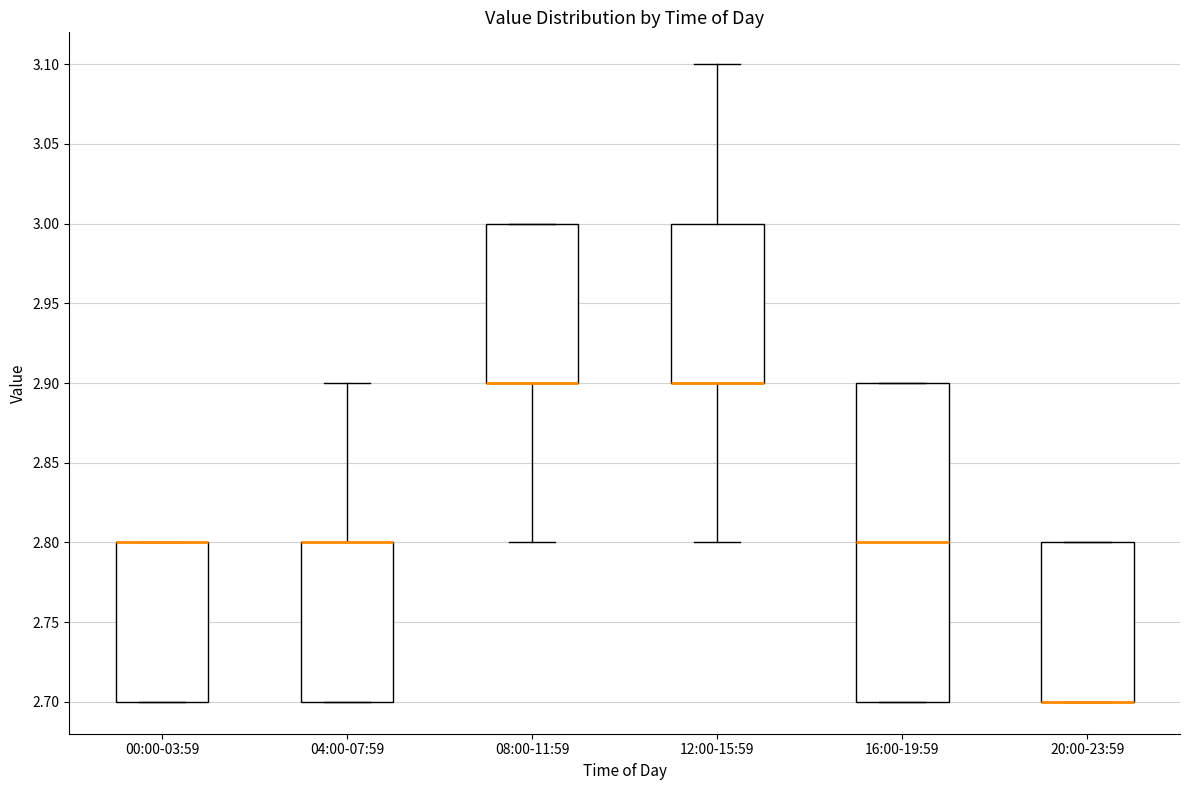

Reading left to right, read every box against the y-axis: the position of its median line, the range the box covers, and the ends of its whiskers. The values are not printed on the chart, so give them approximately, as read against the axis.

00:00-03:59: median 2.8 (drawn on the box's upper edge), box 2.7 to 2.8, whiskers 2.7 to 2.8
04:00-07:59: median 2.8 (drawn on the box's upper edge), box 2.7 to 2.8, whiskers 2.7 to 2.9
08:00-11:59: median 2.9 (drawn on the box's lower edge), box 2.9 to 3.0, whiskers 2.8 to 3.0
12:00-15:59: median 2.9 (drawn on the box's lower edge), box 2.9 to 3.0, whiskers 2.8 to 3.1
16:00-19:59: median 2.8, box 2.7 to 2.9, whiskers 2.7 to 2.9
20:00-23:59: median 2.7 (drawn on the box's lower edge), box 2.7 to 2.8, whiskers 2.7 to 2.8